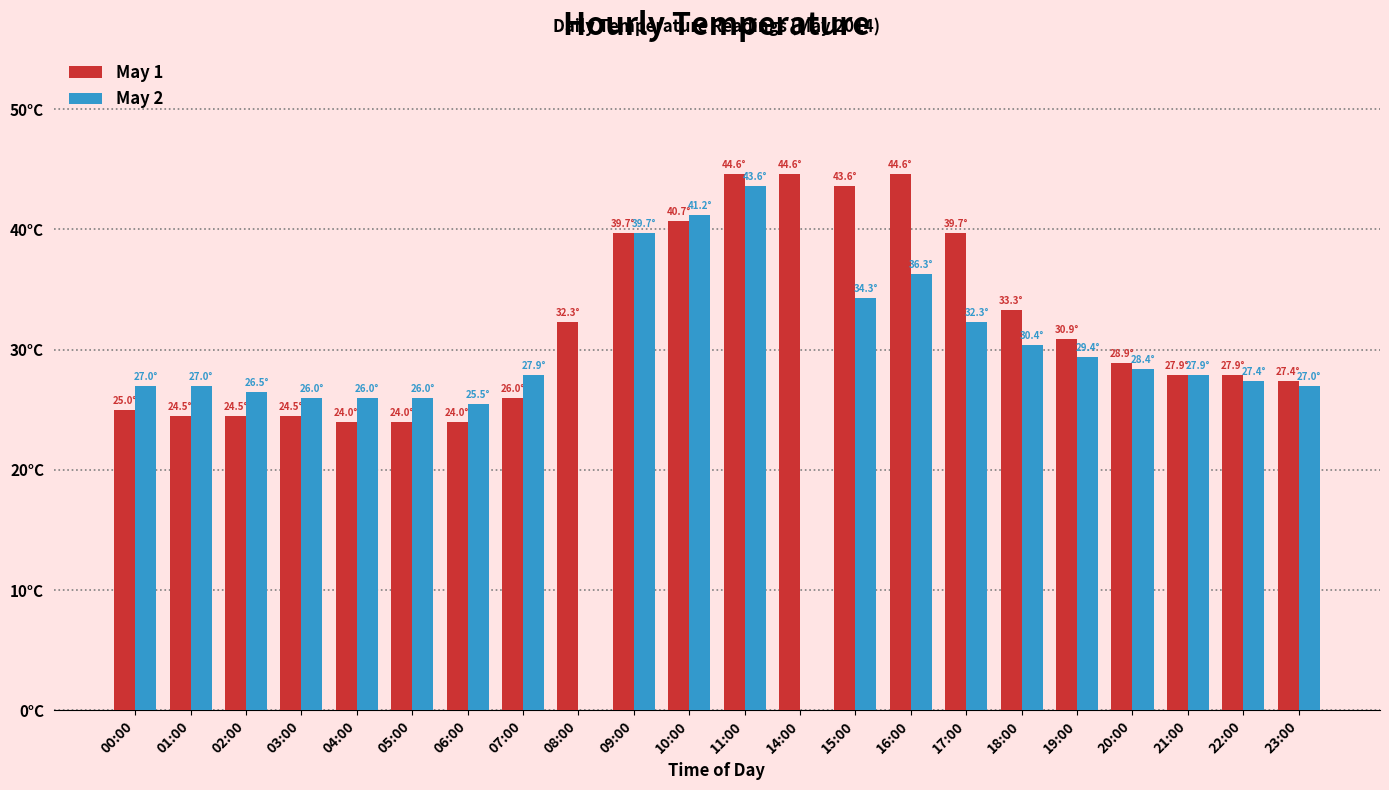

What is the value of the May 2 bar at the 4th from the left?

26.0